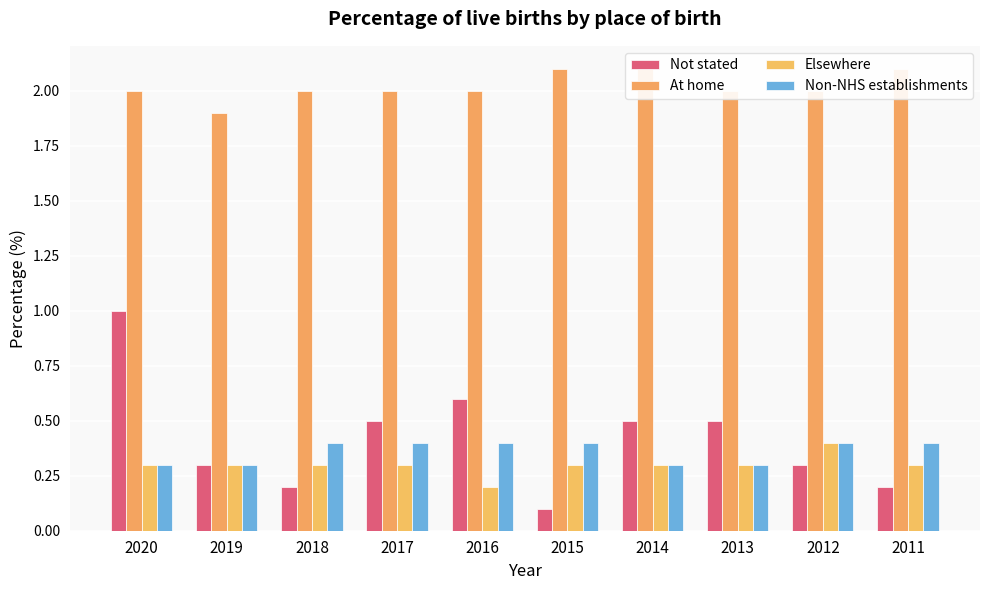

What are all the series names shown in the legend?

Not stated, At home, Elsewhere, Non-NHS establishments